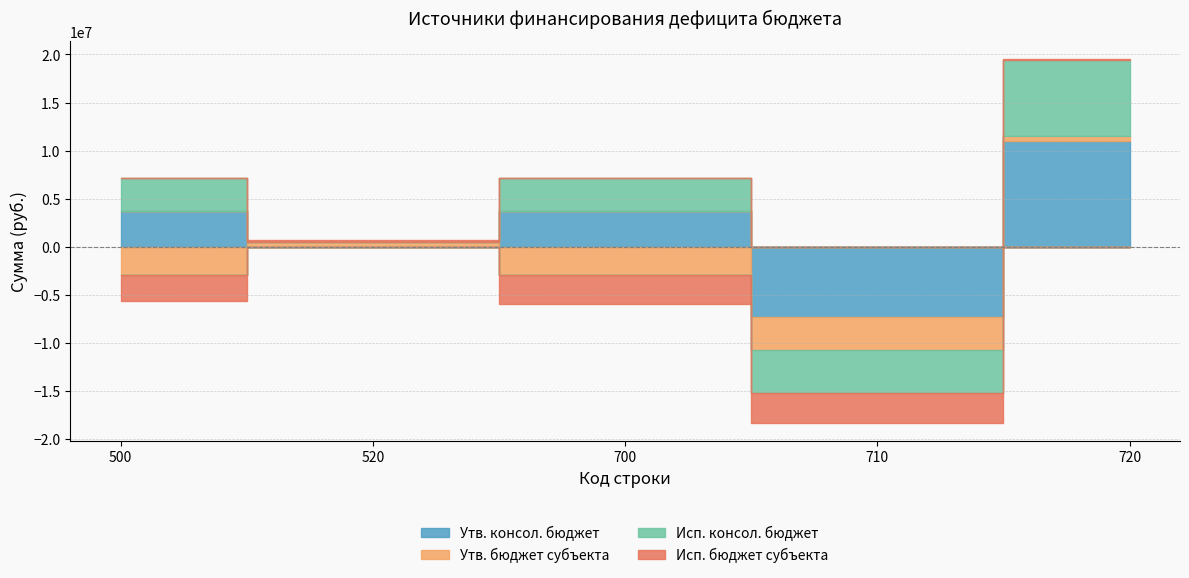

The value of Утв. бюджет субъекта at 500 is -4708882.3. True or false?

False